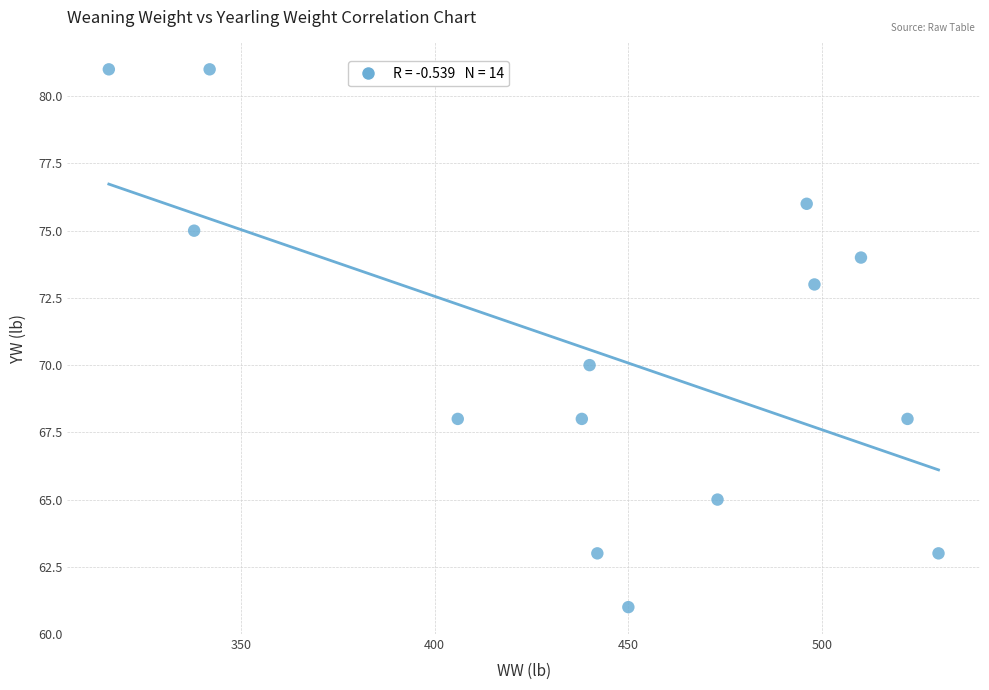

What is the range of X values (max minus min)?

214